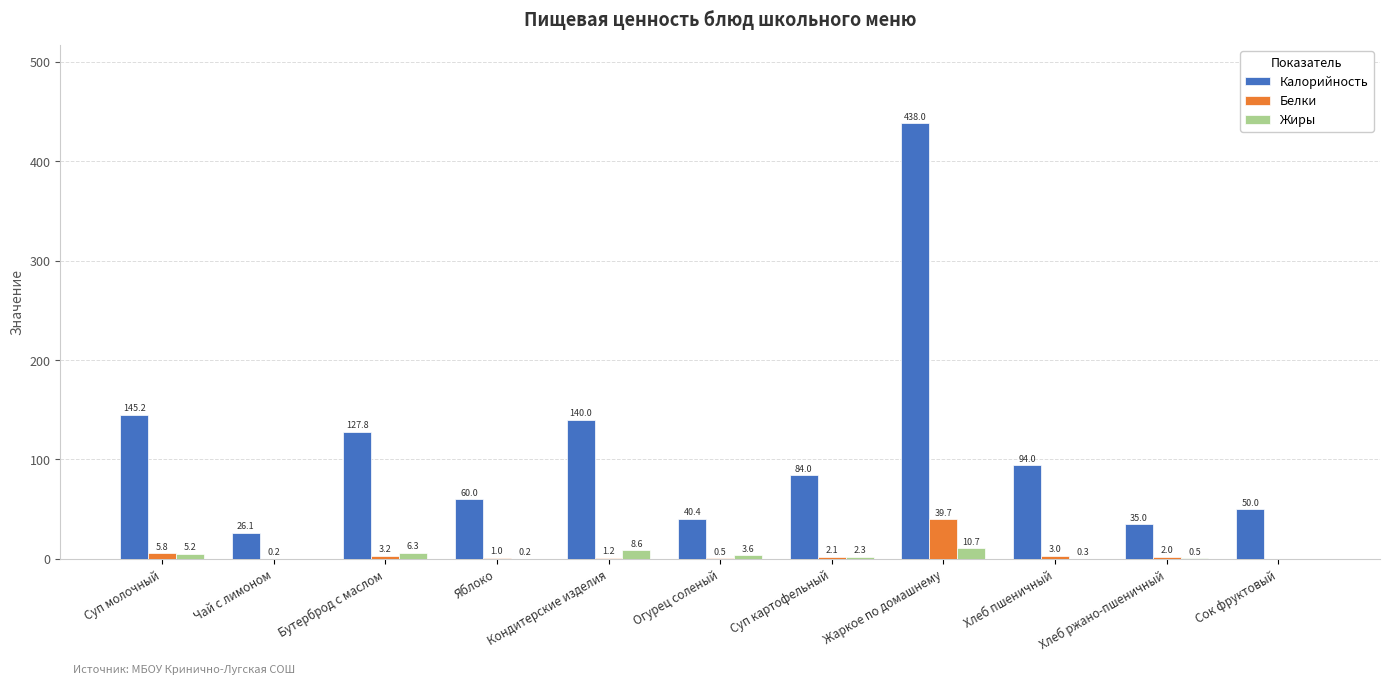

What is the greatest value displayed?

438.0